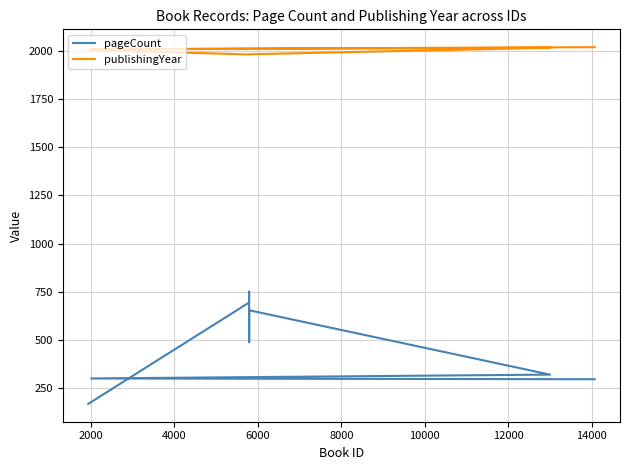

True or false: pageCount and publishingYear cross at least once.

False